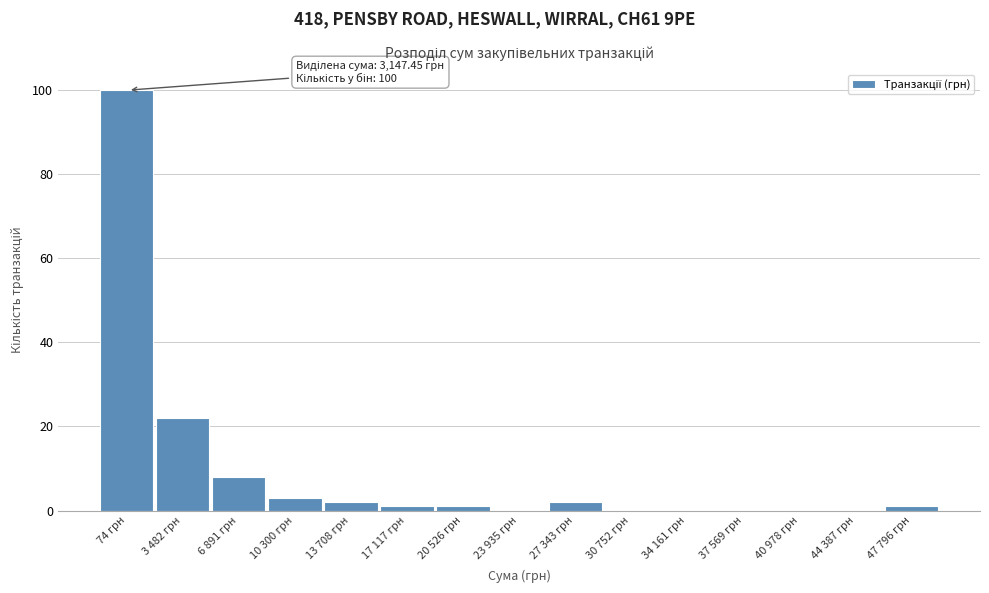

Reading left to right, transcribe all the data shown in this chart.

74 грн=100	3 482 грн=22	6 891 грн=8	10 300 грн=3	13 708 грн=2	17 117 грн=1	20 526 грн=1	23 935 грн=0	27 343 грн=2	30 752 грн=0	34 161 грн=0	37 569 грн=0	40 978 грн=0	44 387 грн=0	47 796 грн=1